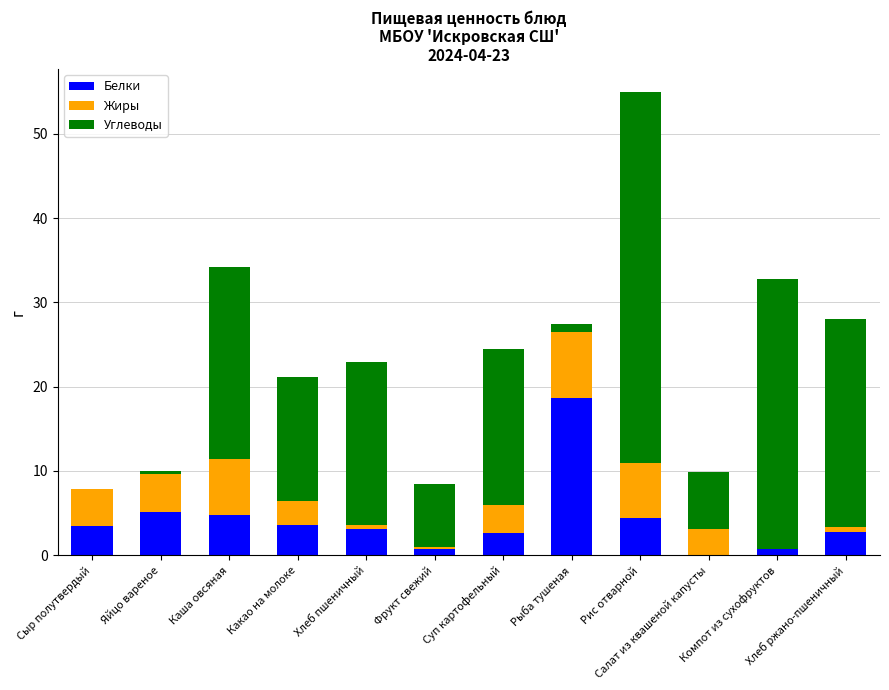

What is the maximum value for Белки?

18.7